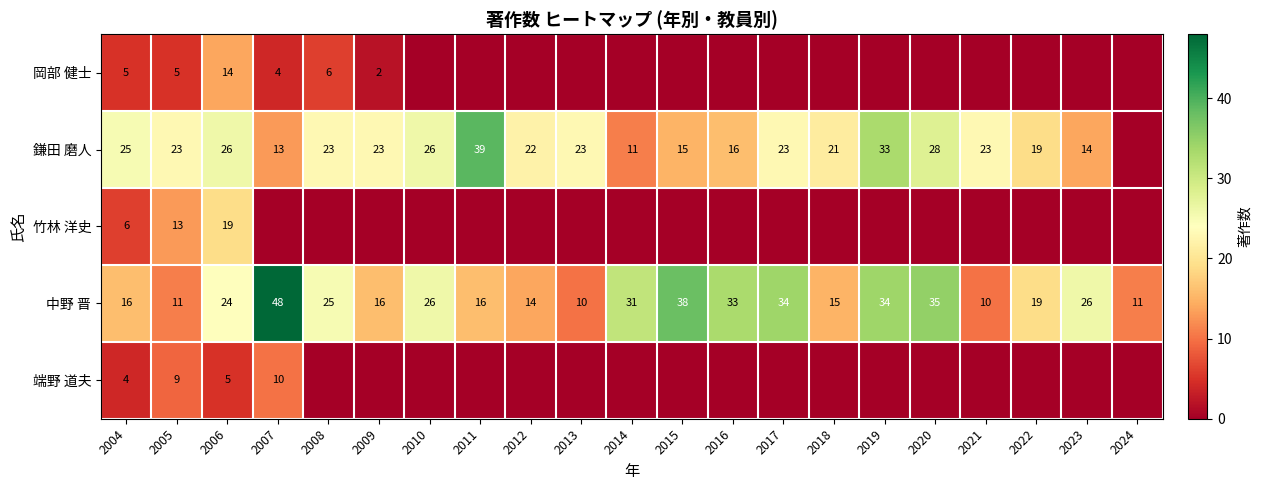

What is the total value across all series at 2004?

56